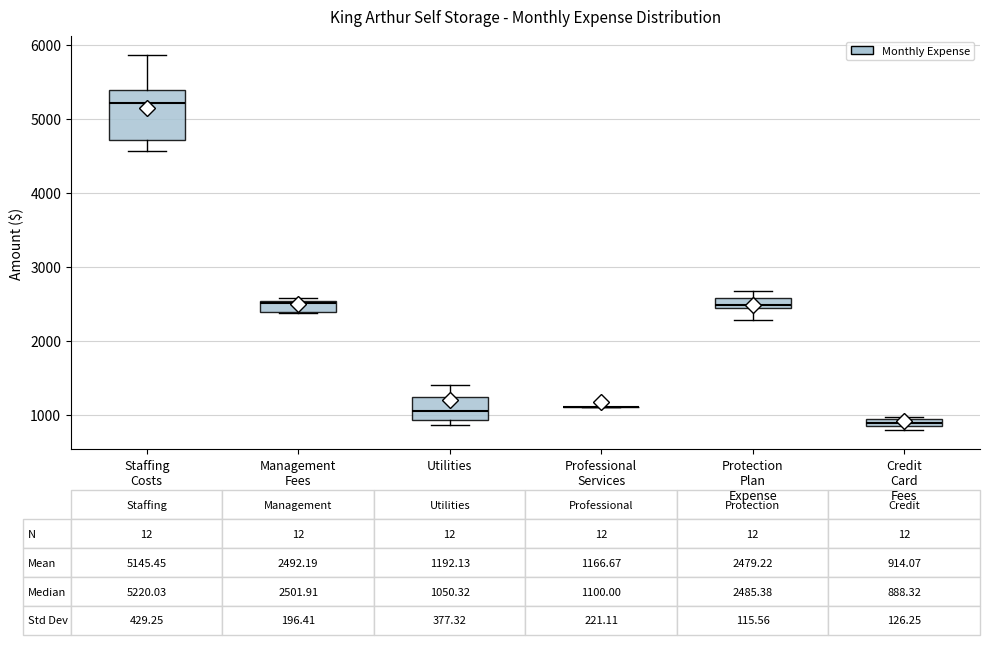

Comparing the boxes themselves (not the whiskers), which one is the tallest?

Staffing Costs